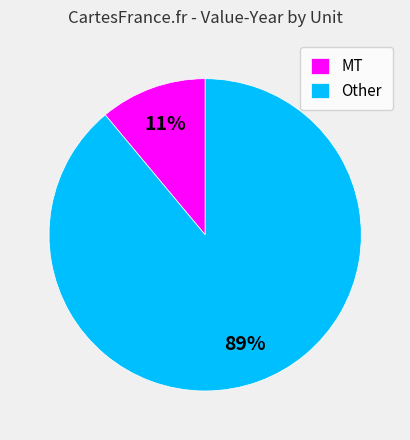

To the nearest percent, what is the combined percentage of Other and MT?

100%